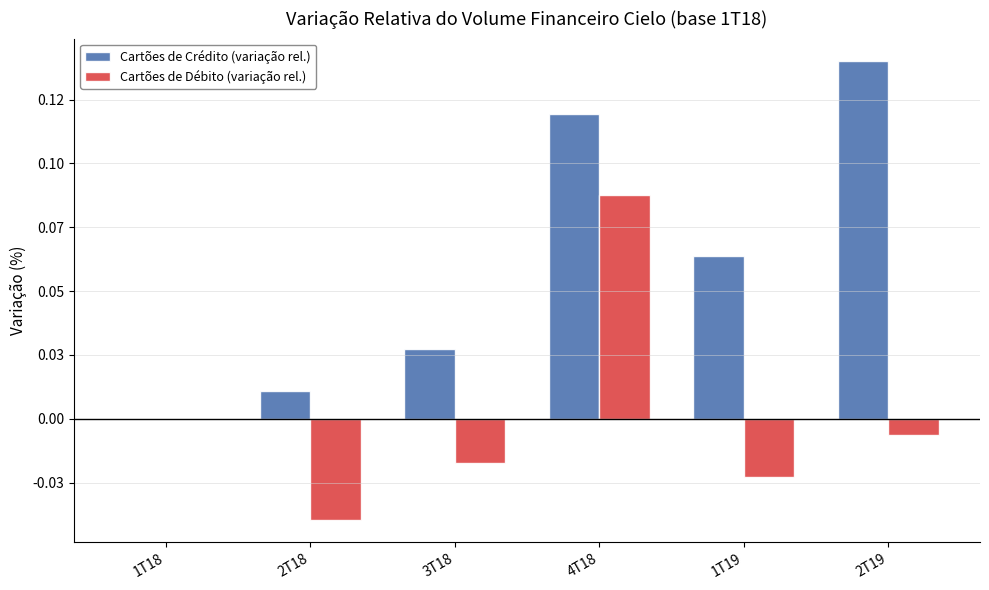

Are the bars horizontal?

No